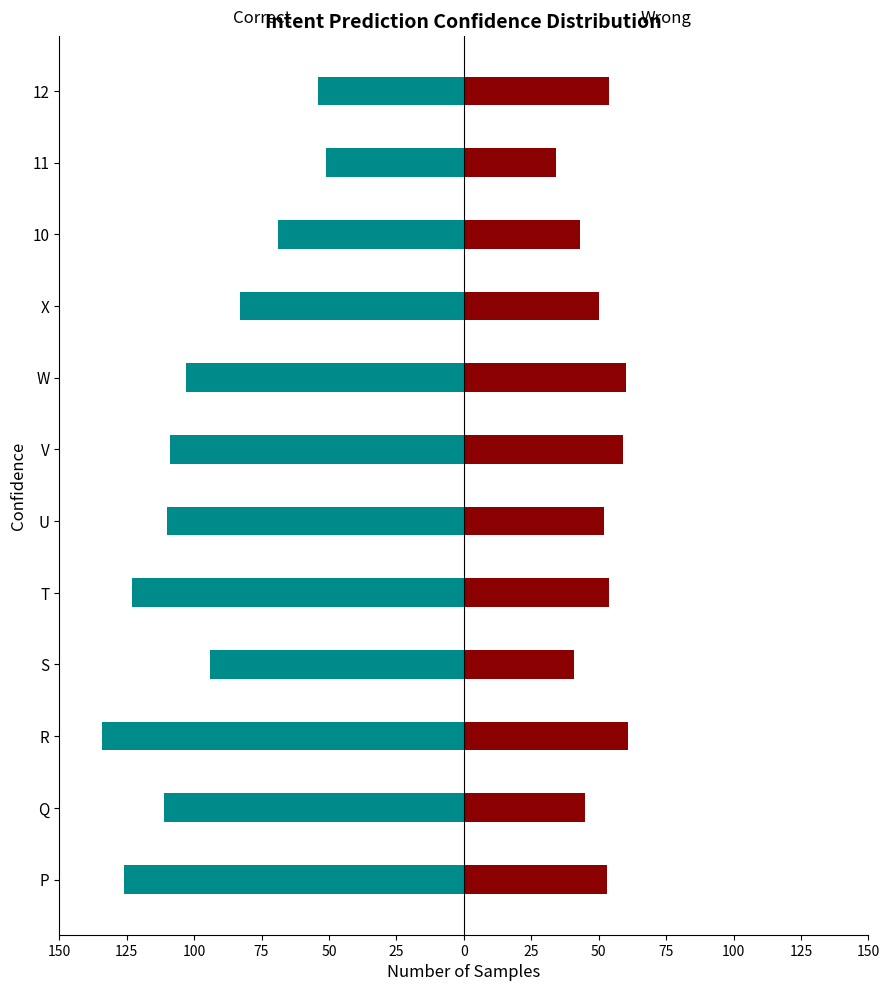

True or false: Wrong has a value of 86 at T.

False